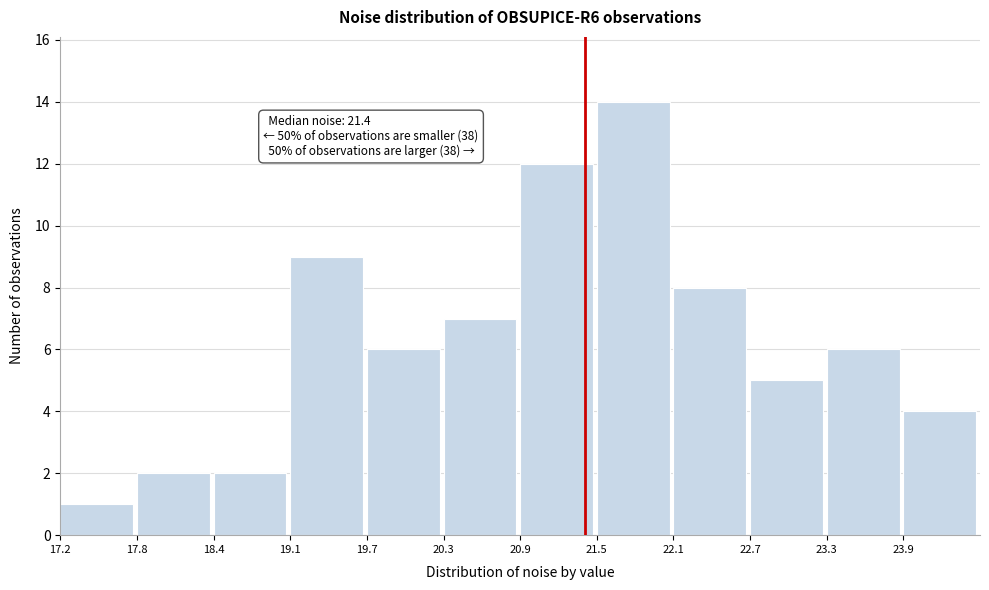

Which range on the x-axis has the tallest bar?

21.5 to 22.1